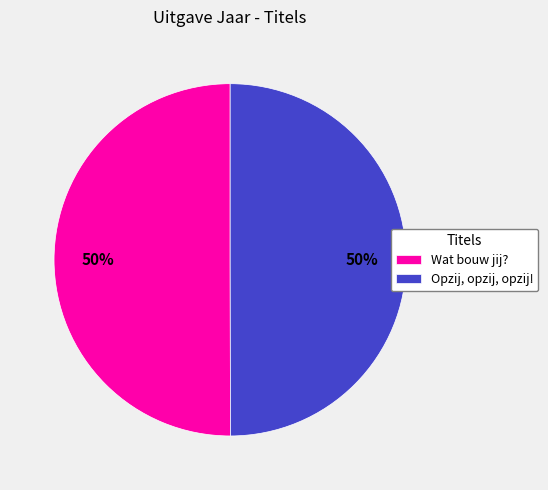

What percentage is the Opzij, opzij, opzij! slice, to the nearest percent?

50%